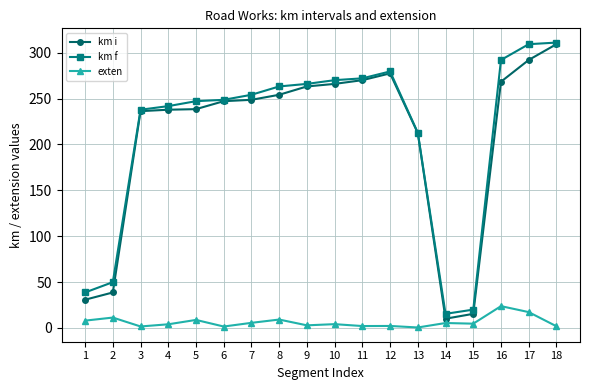

What is the difference between the highest and lowest values at 14?

10.0